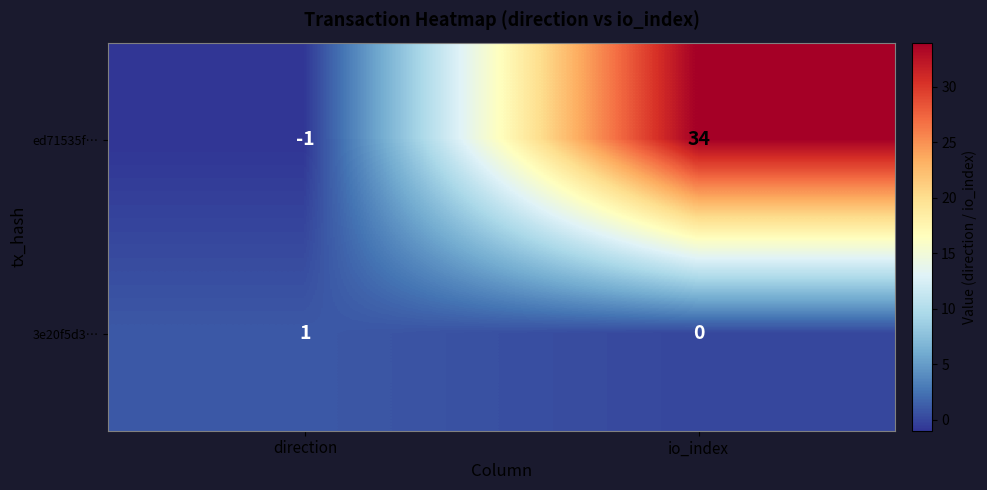

What is the maximum value shown in the chart?

34